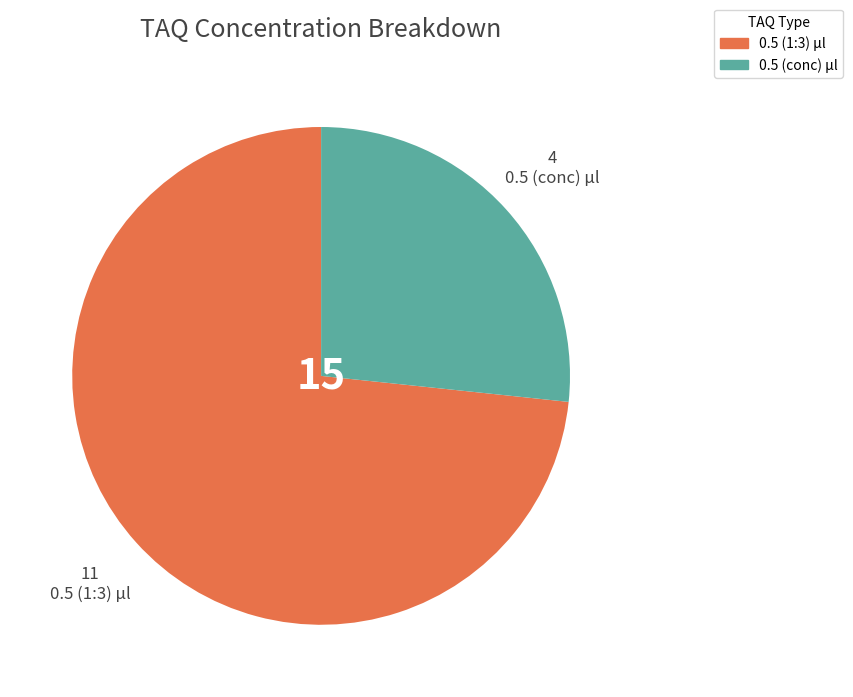

Which category has the biggest portion of the pie?

0.5 (1:3) µl